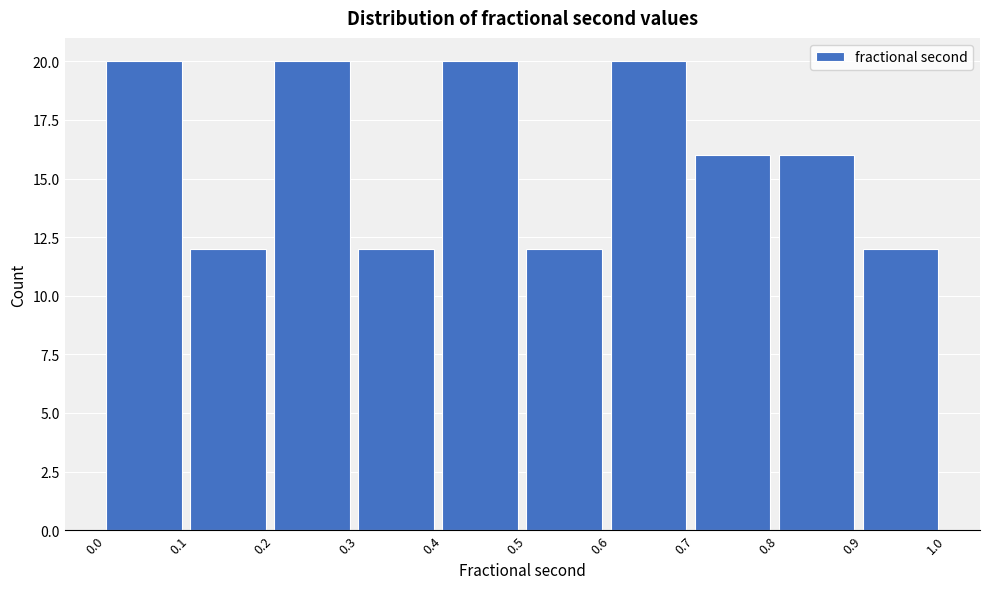

What is the height of the bar covering 0.5 to 0.6 on the x-axis? The values are not printed on the chart, so give them approximately, as read against the axis.

12